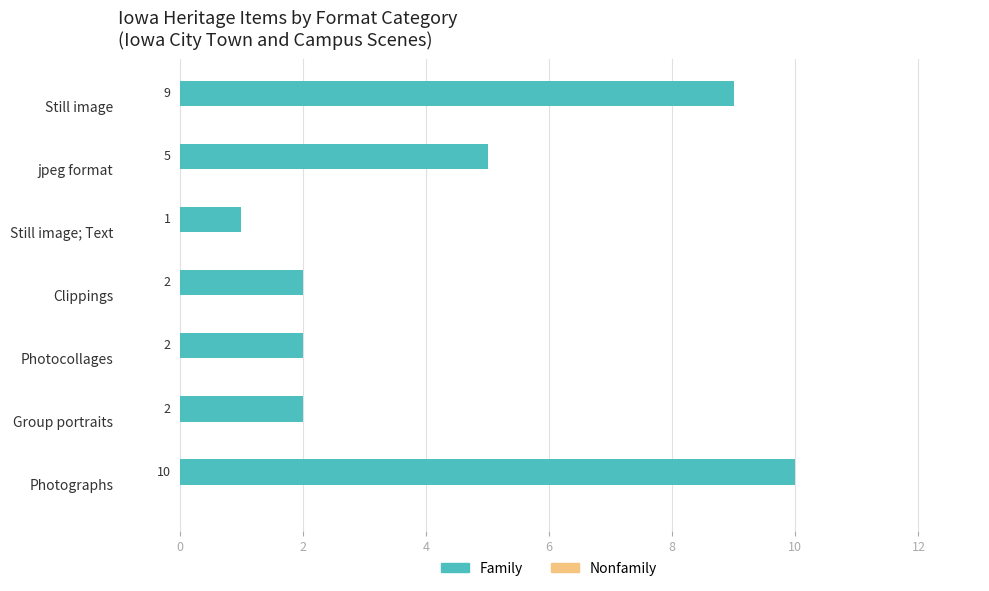

What is the sum of the values at Group portraits and Still image?

11